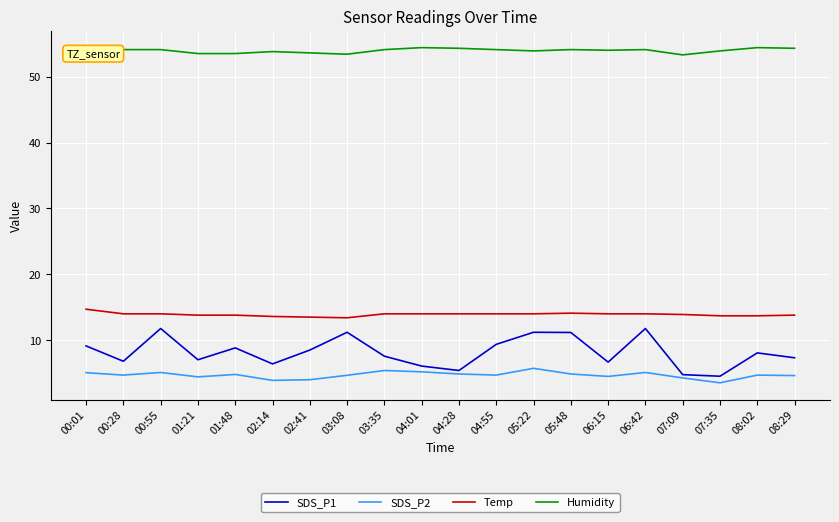

What is the maximum value for Humidity?

54.4